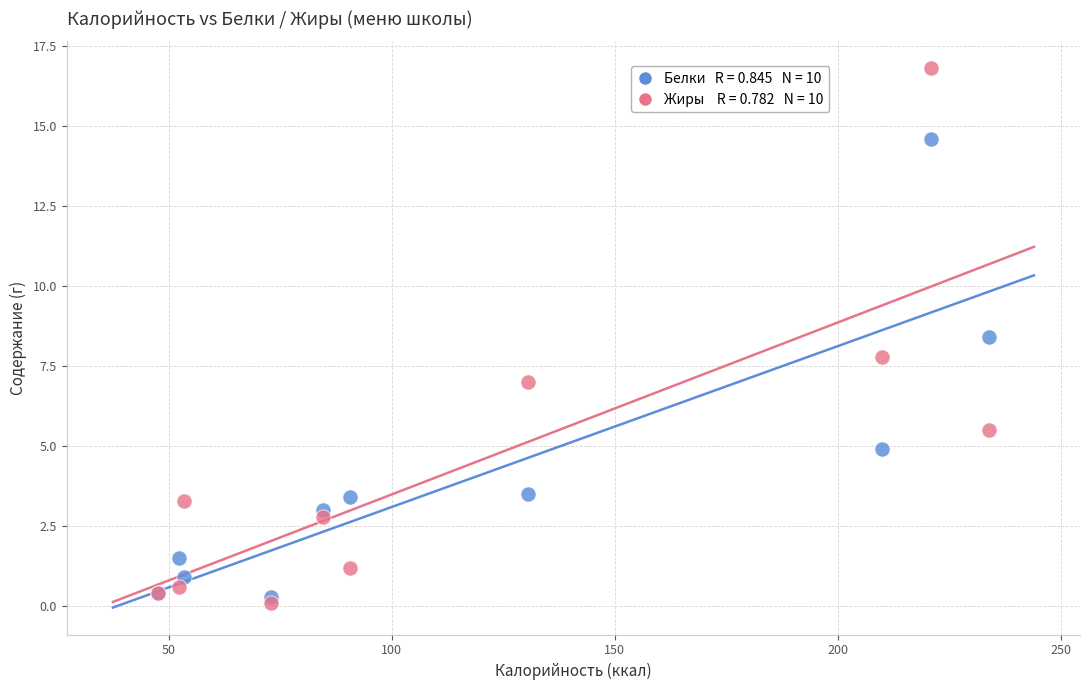

Across all series, what Y value is closest to 8?

7.8